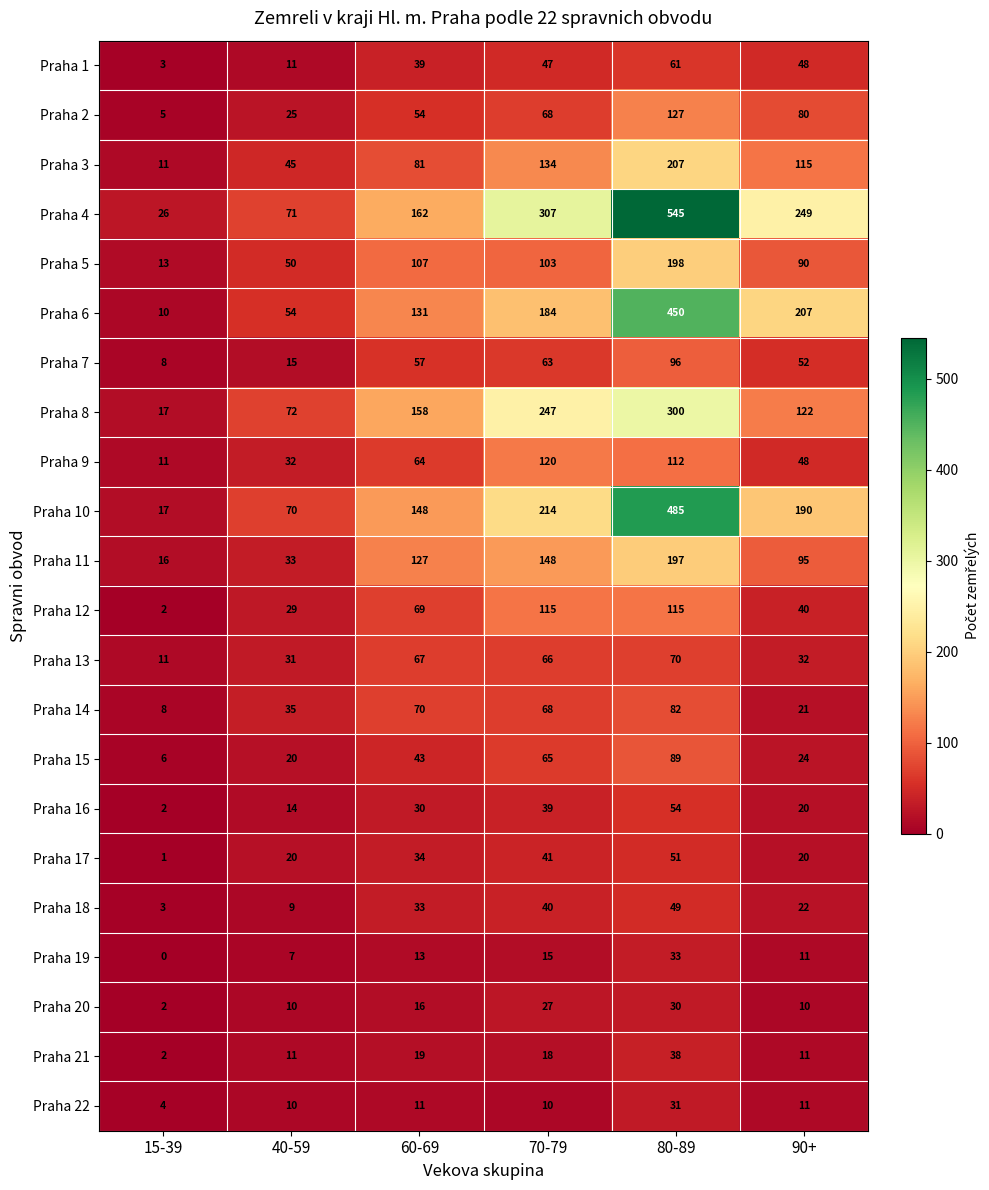

What is the average value of the Praha 18 series?

26